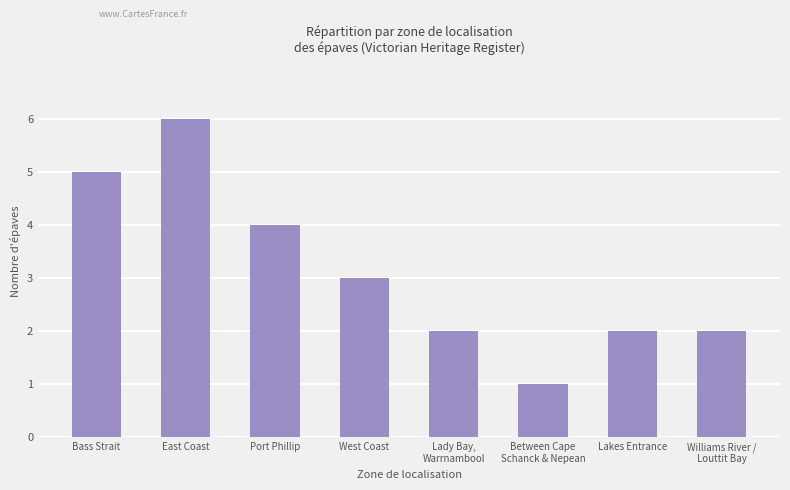

Which category has the highest value across all series?

East Coast